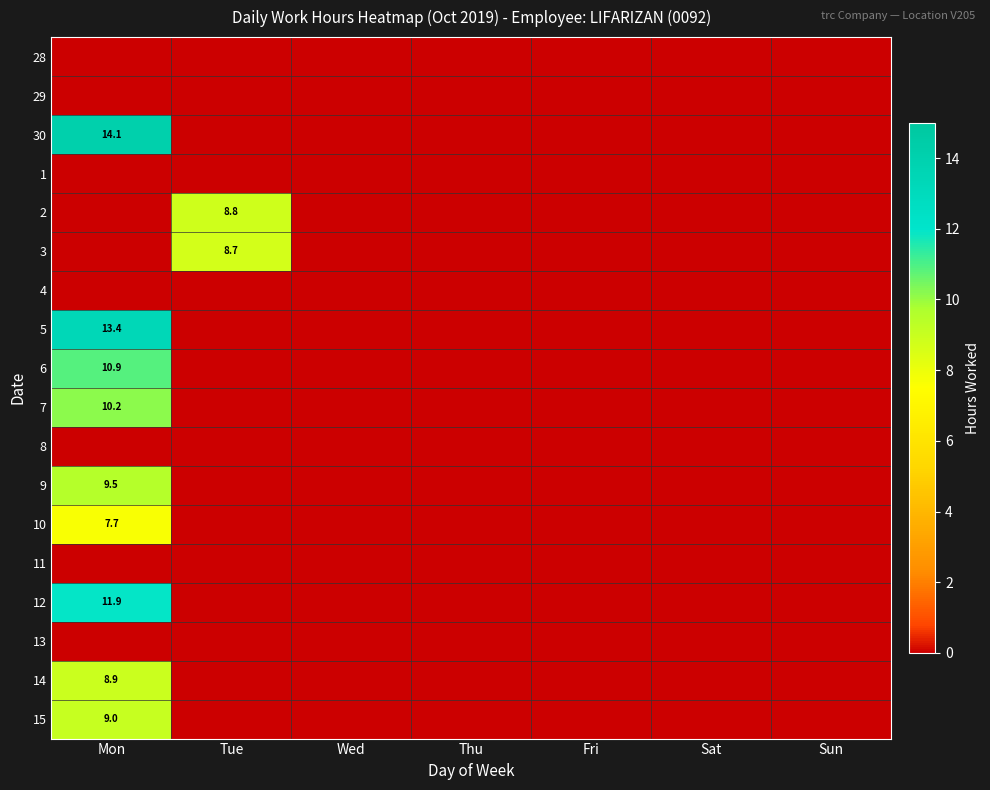

At which category is the sum across all series the highest?

Mon